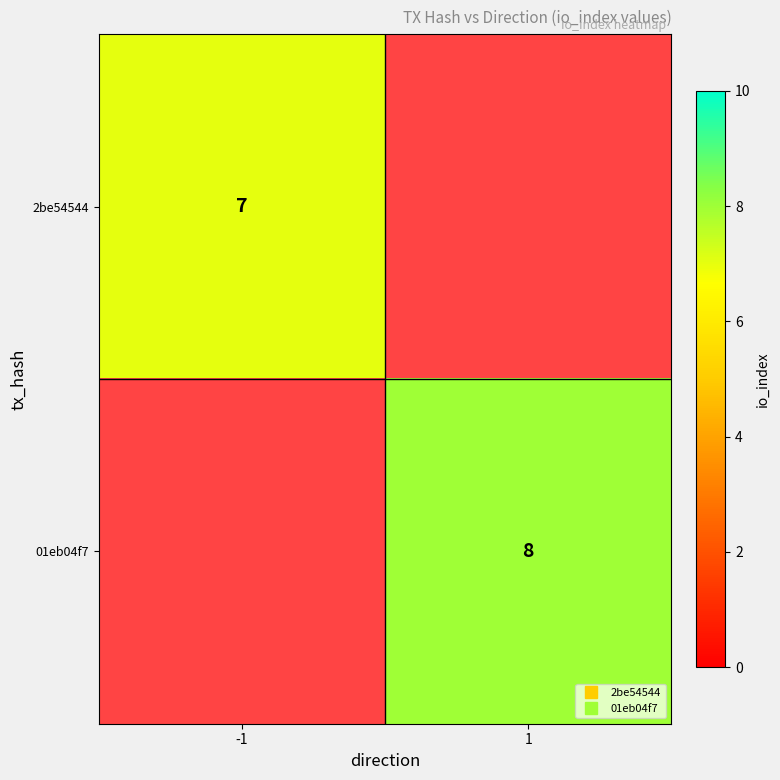

How many data points does each series have?

2